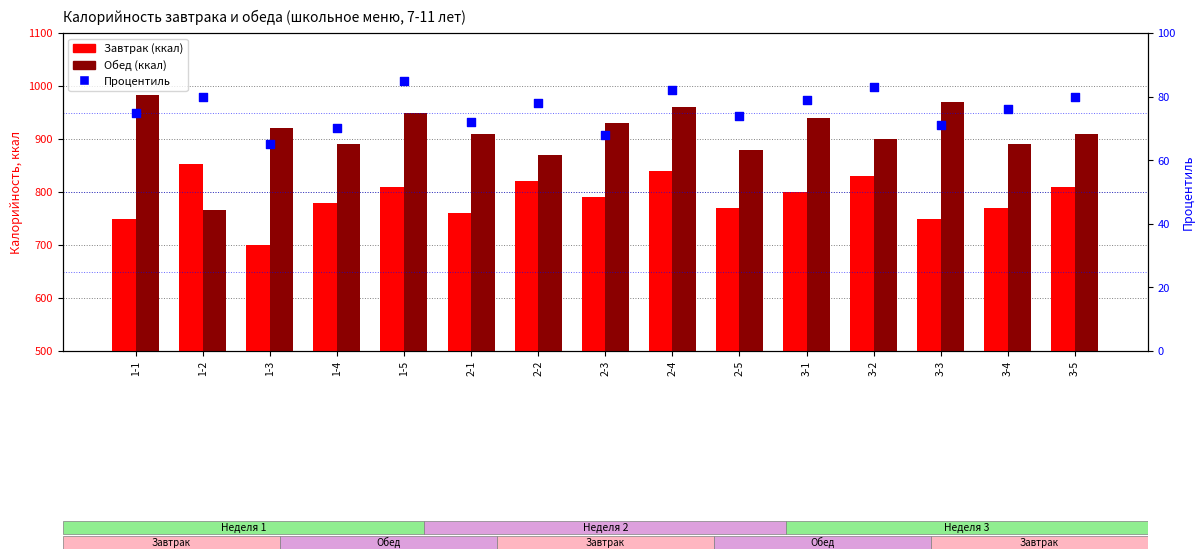

At which category is the sum across all series the highest?

2-4